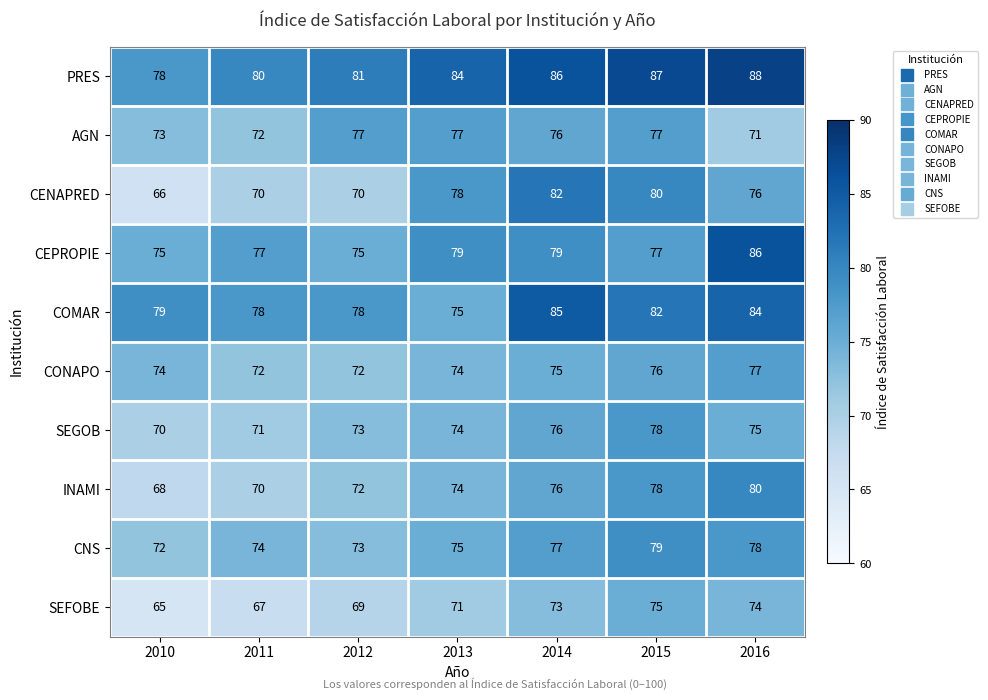

At how many categories does at least one series exceed 82?

4